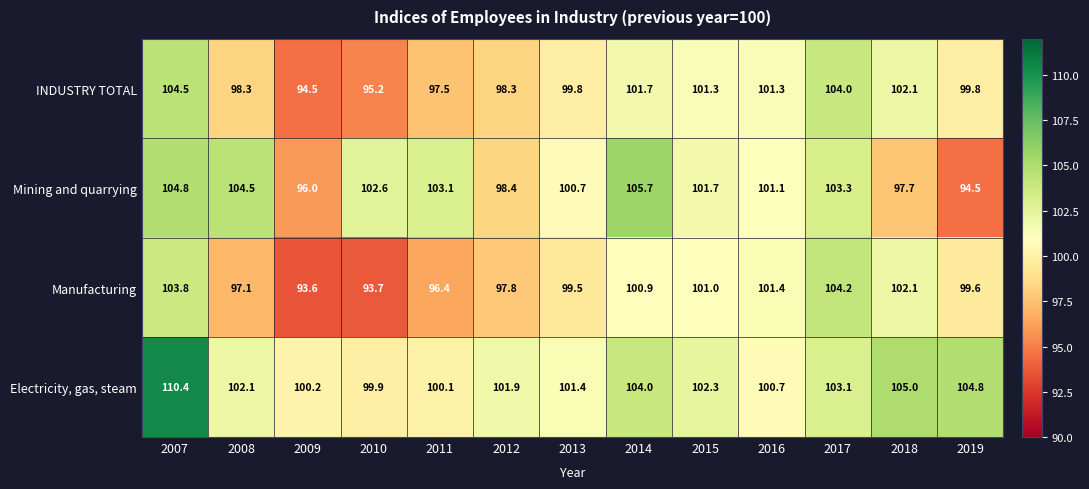

What is the difference between the maximum and minimum values in the INDUSTRY TOTAL series?

10.0